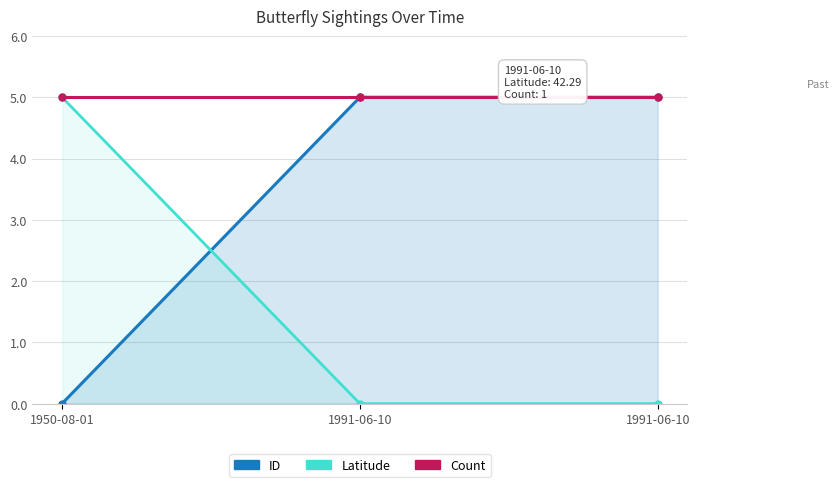

What is the sum of all Latitude values?

5.0